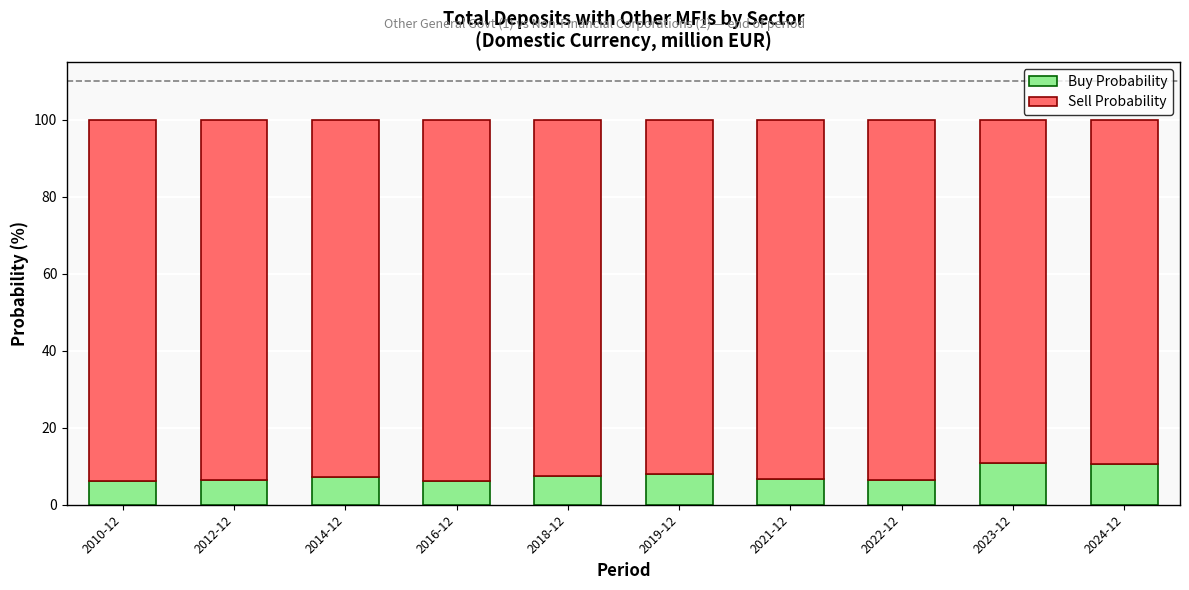

What is the sum of the Buy Probability values at 2012-12 and 2014-12?

13.6